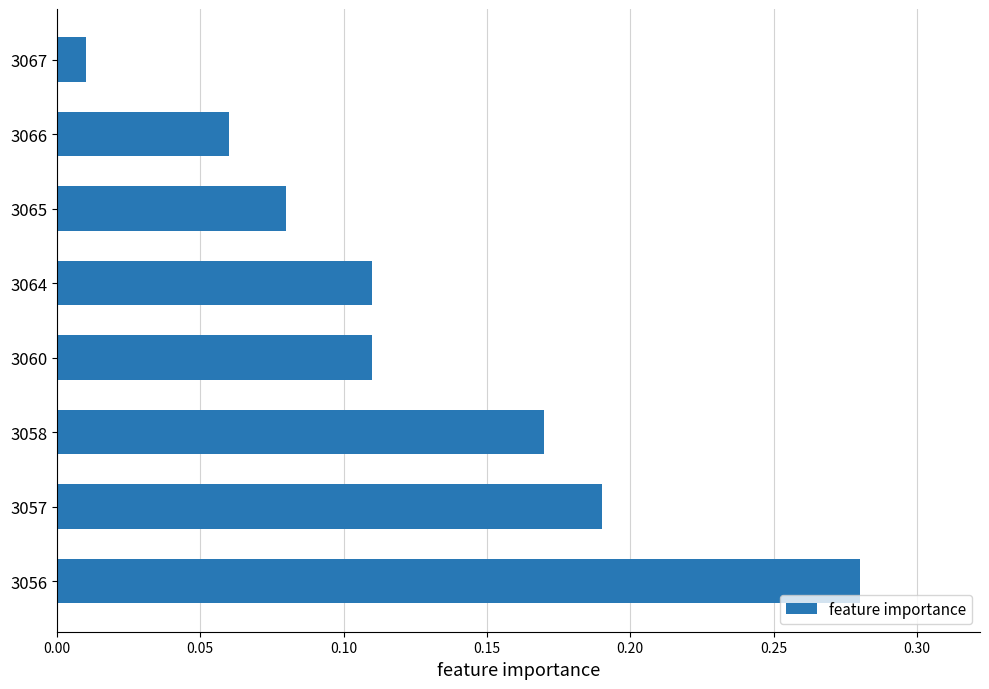

Where is the data nearest to the value 0?

3067